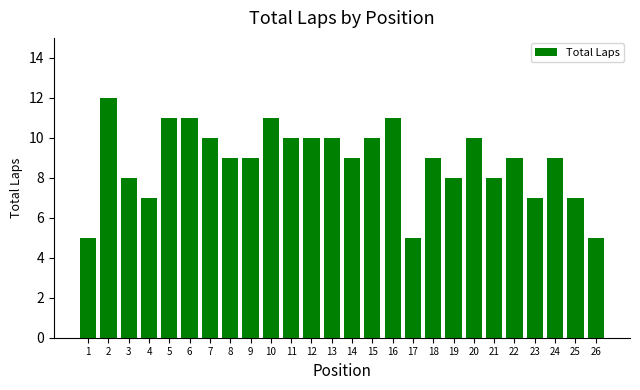

Reading left to right, what are all the values shown in this chart?

1=5	2=12	3=8	4=7	5=11	6=11	7=10	8=9	9=9	10=11	11=10	12=10	13=10	14=9	15=10	16=11	17=5	18=9	19=8	20=10	21=8	22=9	23=7	24=9	25=7	26=5